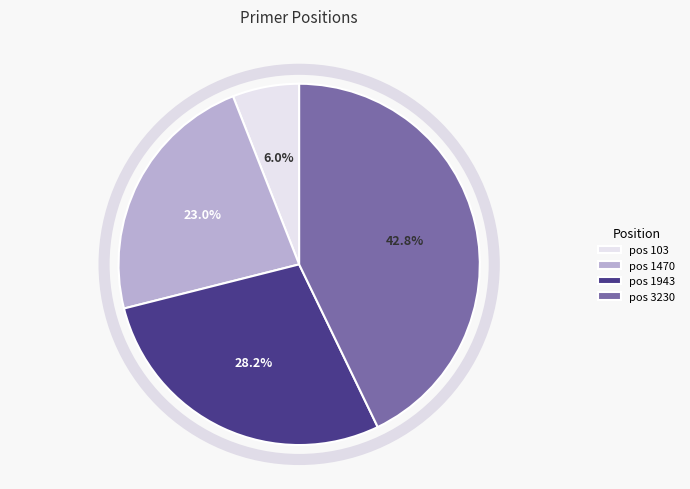

What is the largest slice in the pie chart?

pos 3230